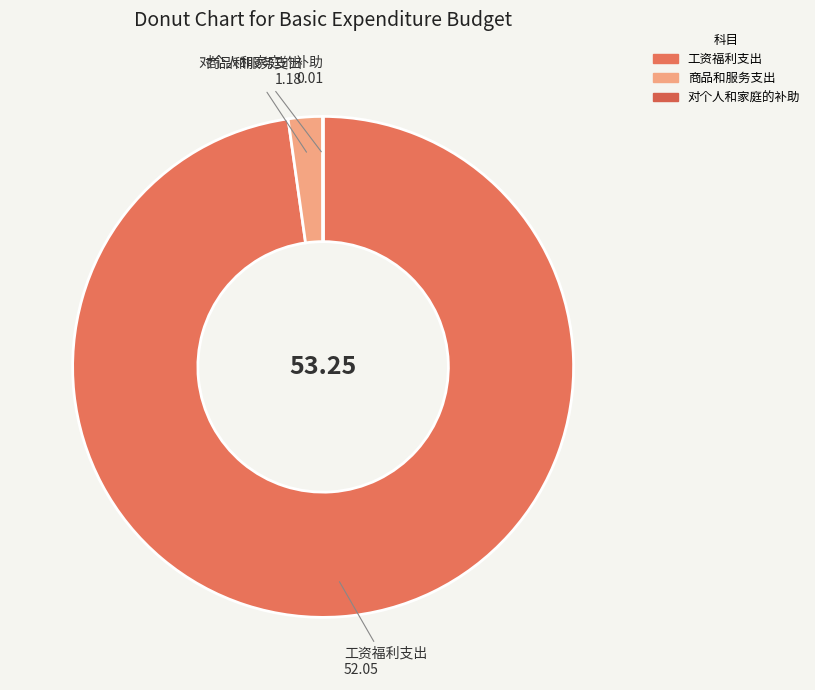

Between 商品和服务支出 and 工资福利支出, which is larger?

工资福利支出